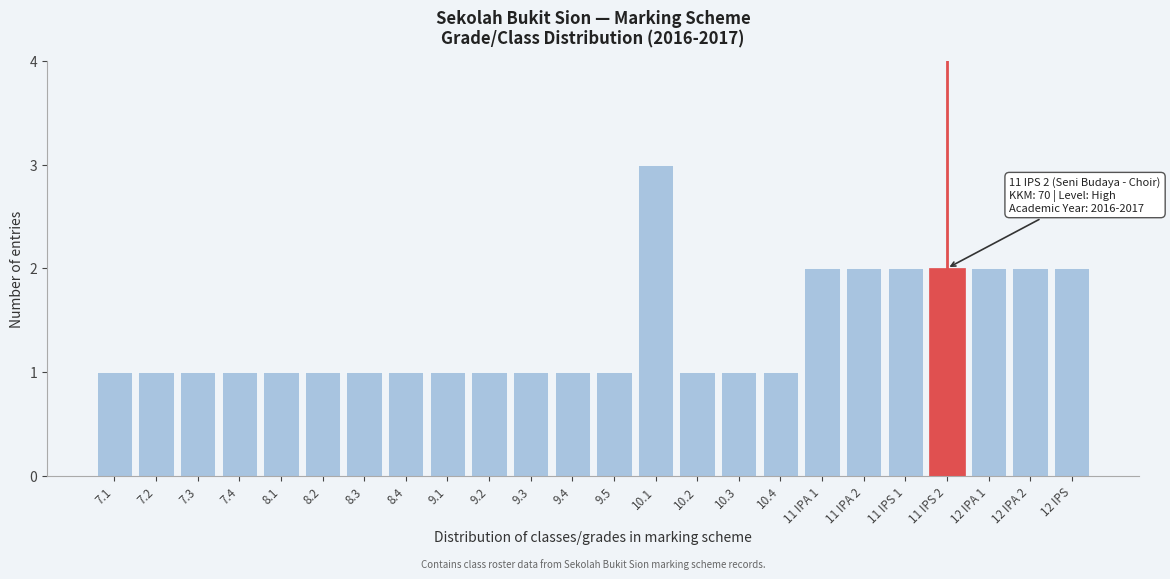

Reading left to right, list all the values displayed in this chart.

1	1	1	1	1	1	1	1	1	1	1	1	1	3	1	1	1	2	2	2	2	2	2	2